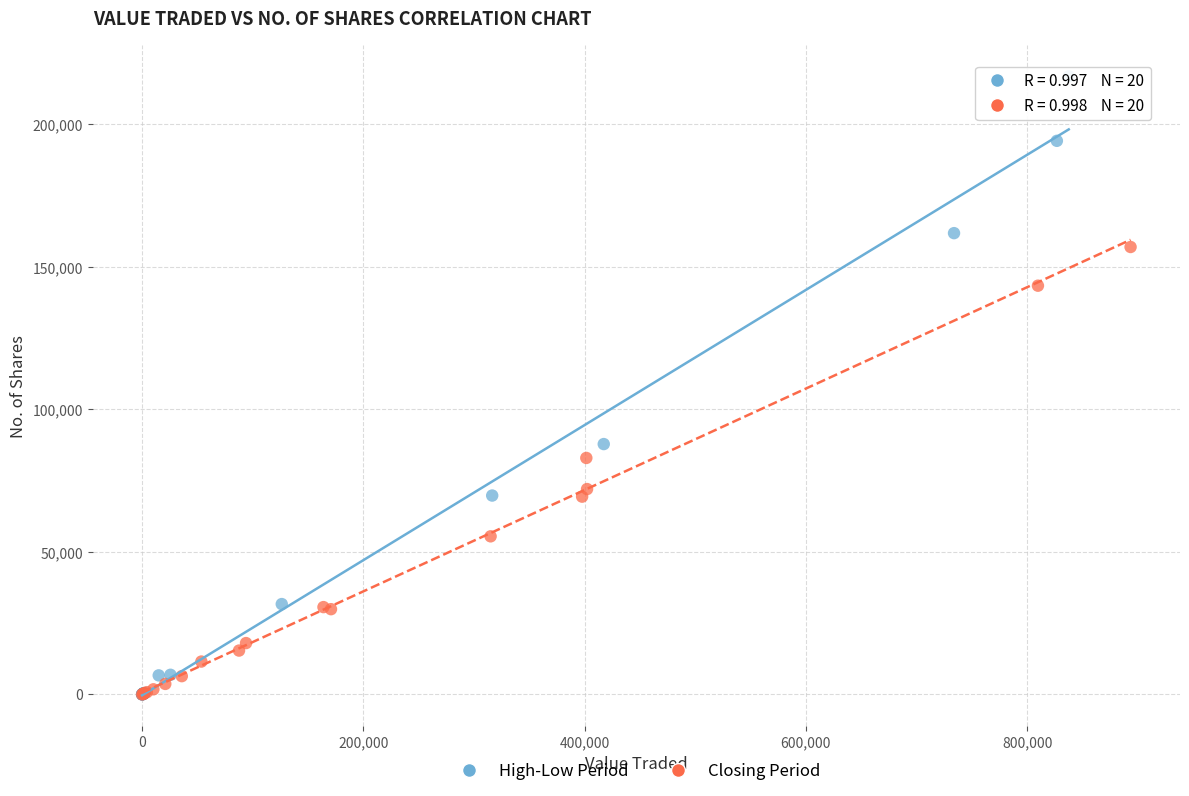

Which series has the largest Y range (max minus min)?

High-Low Period